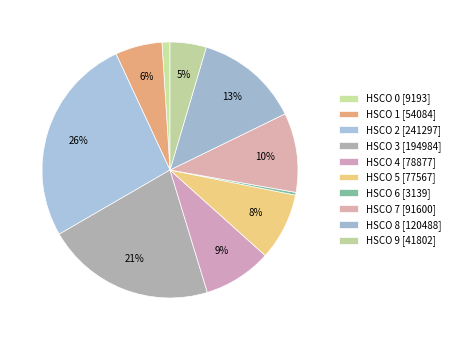

How many segments does this pie chart have?

10